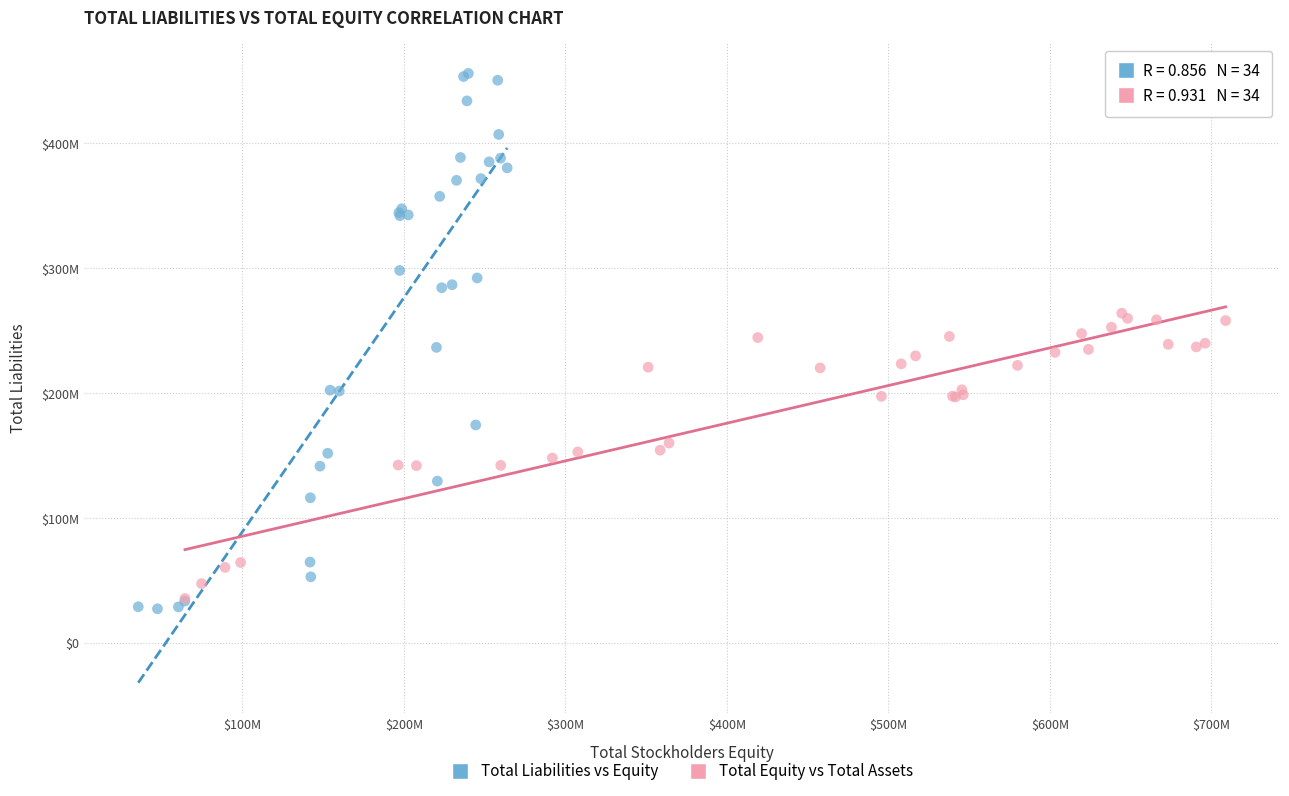

Which series has the widest spread of Y values?

Total Liabilities vs Equity